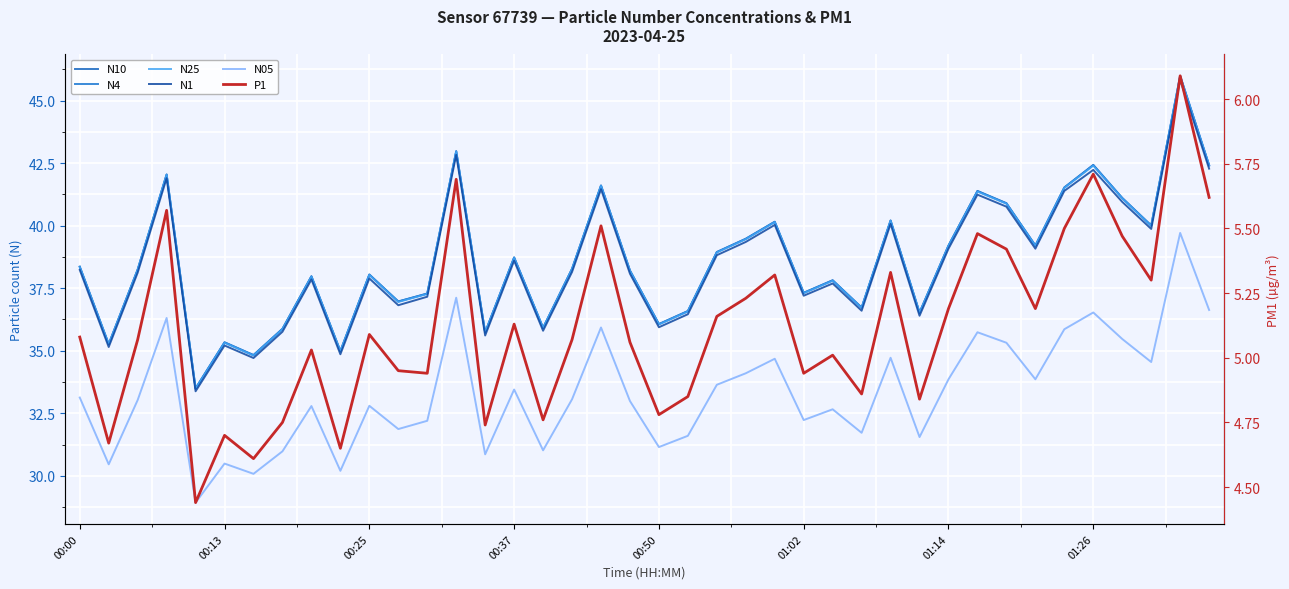

At 38, list the series in order from largest to smallest.

N10, N4, N25, N1, N05, P1